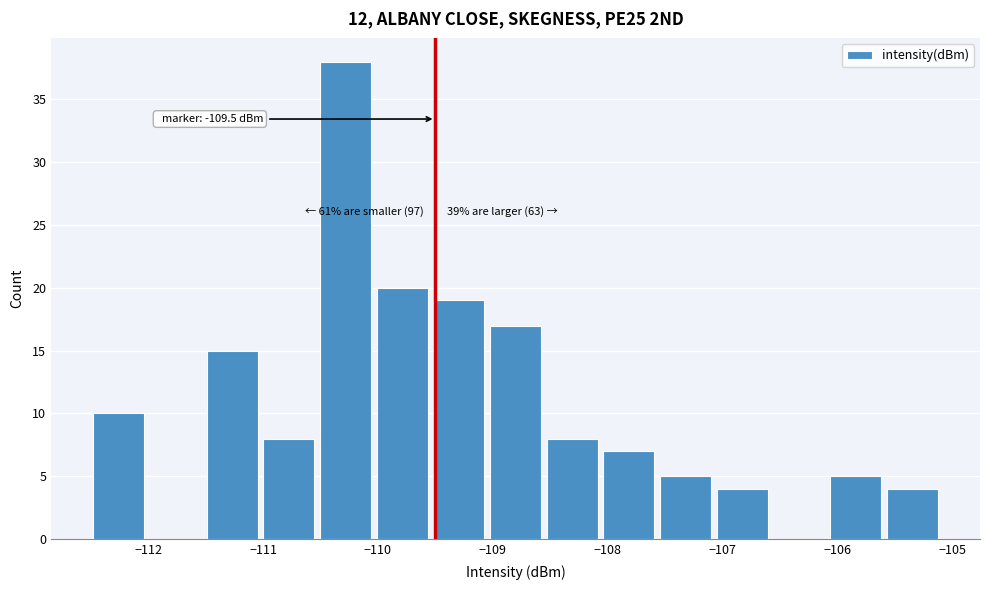

Which range on the x-axis has the tallest bar?

-110.5 to -110.0